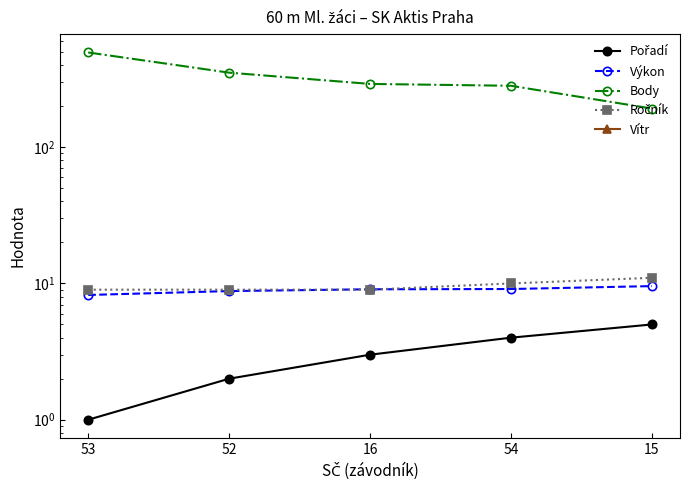

Reading left to right, transcribe all the data shown in this chart.

Pořadí: 53=1.0	52=2.0	16=3.0	54=4.0	15=5.0
Výkon: 53=8.2	52=8.8	16=9.1	54=9.1	15=9.6
Body: 53=495.0	52=352.0	16=291.0	54=282.0	15=192.0
Ročník: 53=9.0	52=9.0	16=9.0	54=10.0	15=11.0
Vítr: 53=-1.4	52=-1.4	16=-1.4	54=-1.4	15=-1.4